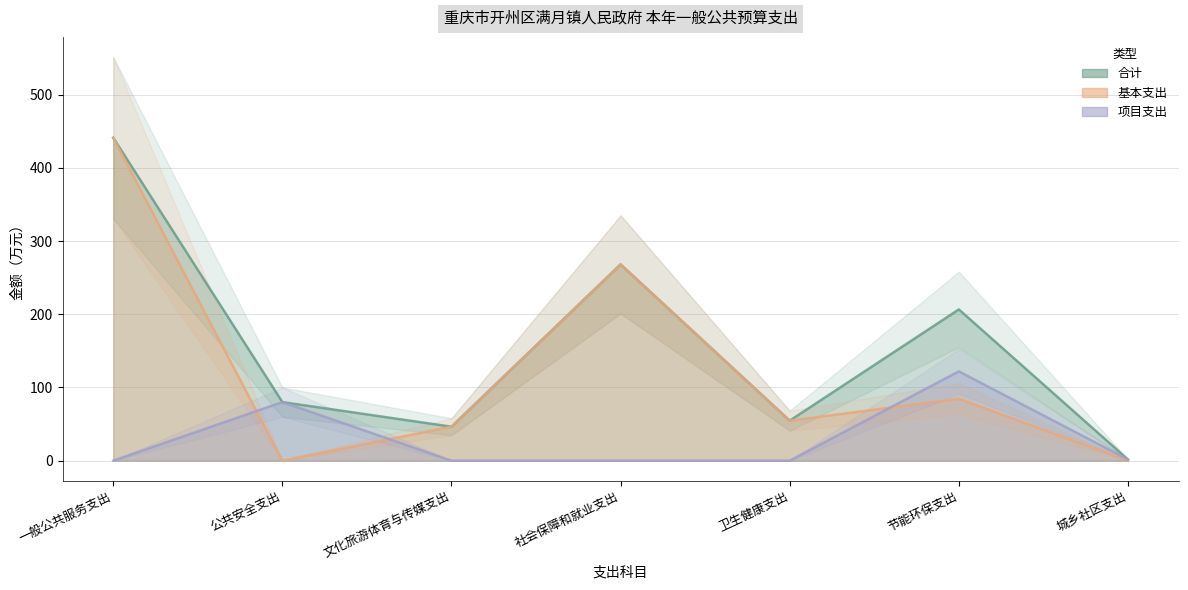

List the labels in order of 合计 value, smallest first.

城乡社区支出, 文化旅游体育与传媒支出, 卫生健康支出, 公共安全支出, 节能环保支出, 社会保障和就业支出, 一般公共服务支出